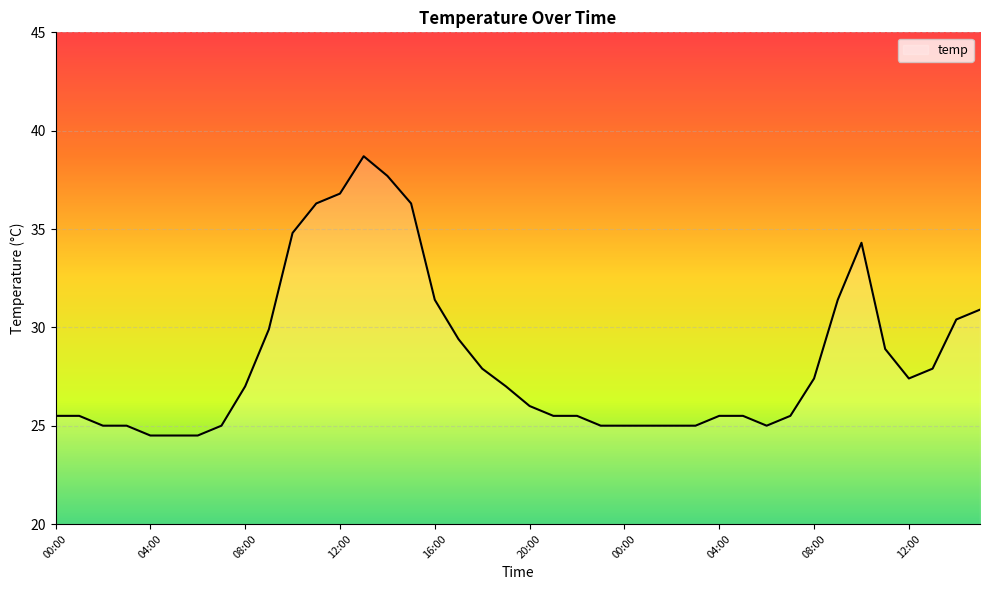

What is the difference between the maximum and minimum values?

14.2